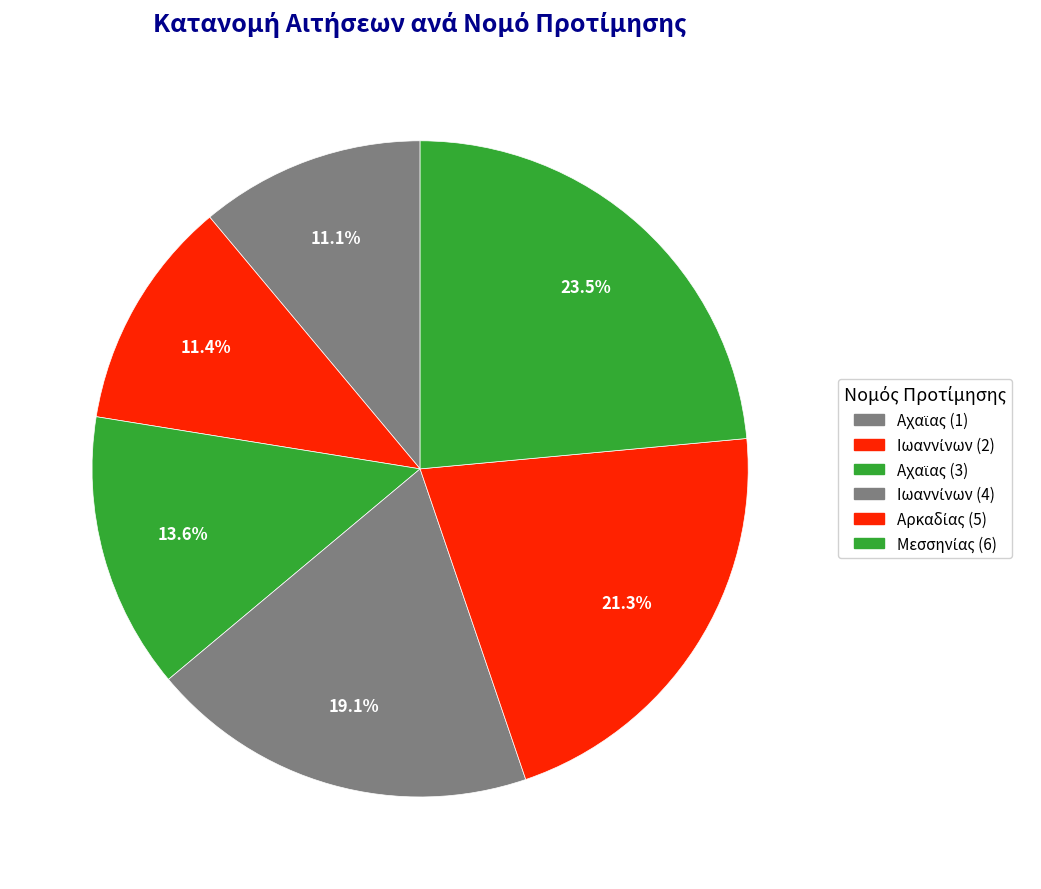

Rank the categories by value from lowest to highest.

Αχαϊας (1), Ιωαννίνων (2), Αχαϊας (3), Ιωαννίνων (4), Αρκαδίας (5), Μεσσηνίας (6)